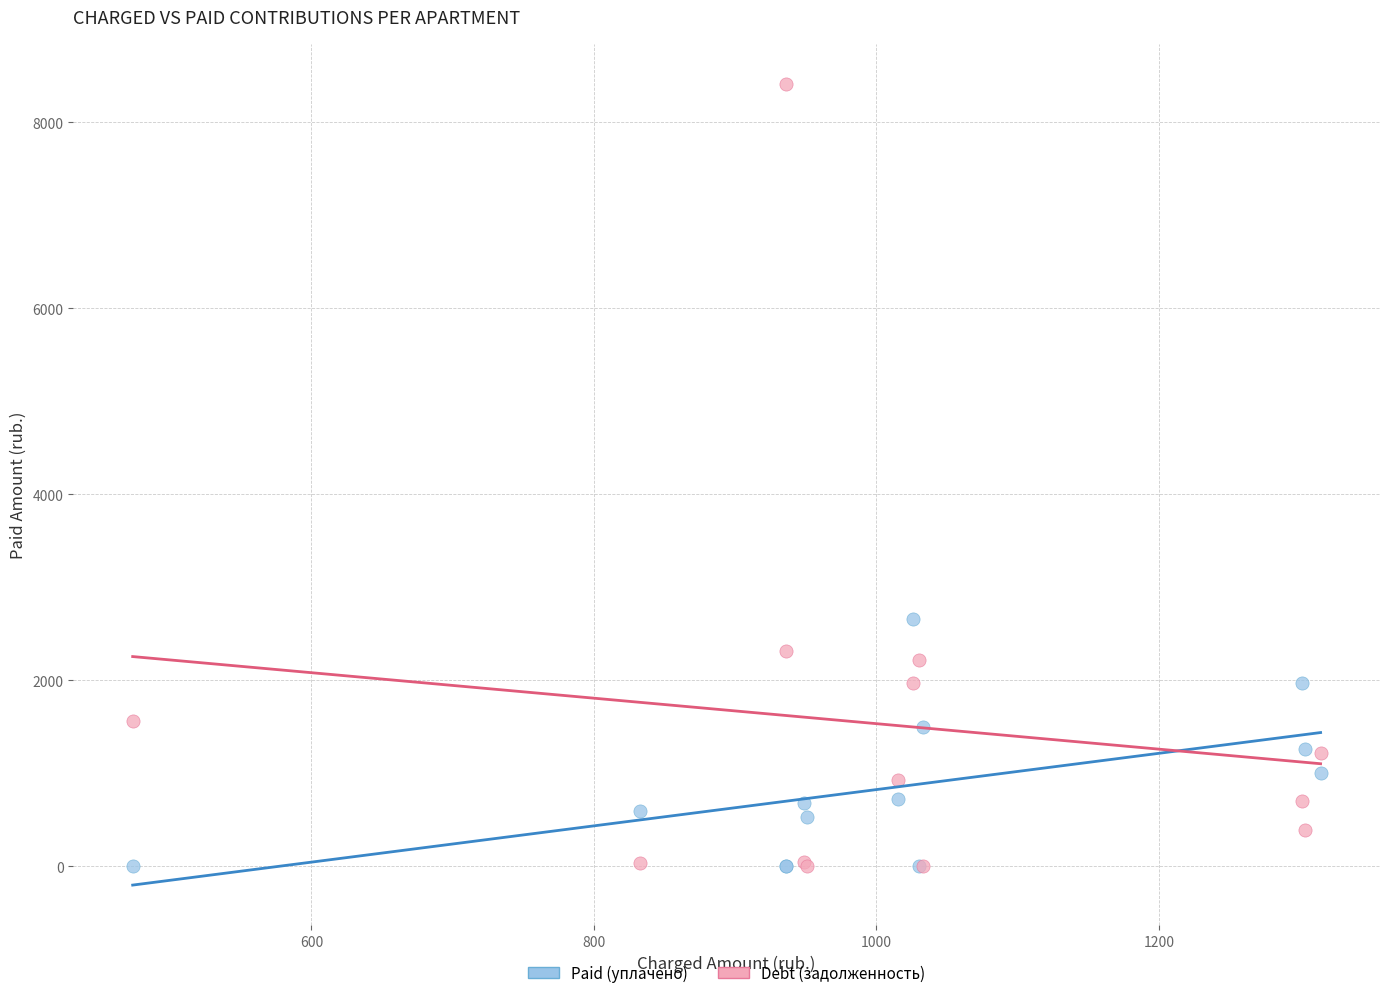

Across all series, what Y value is closest to 4205?

2655.1